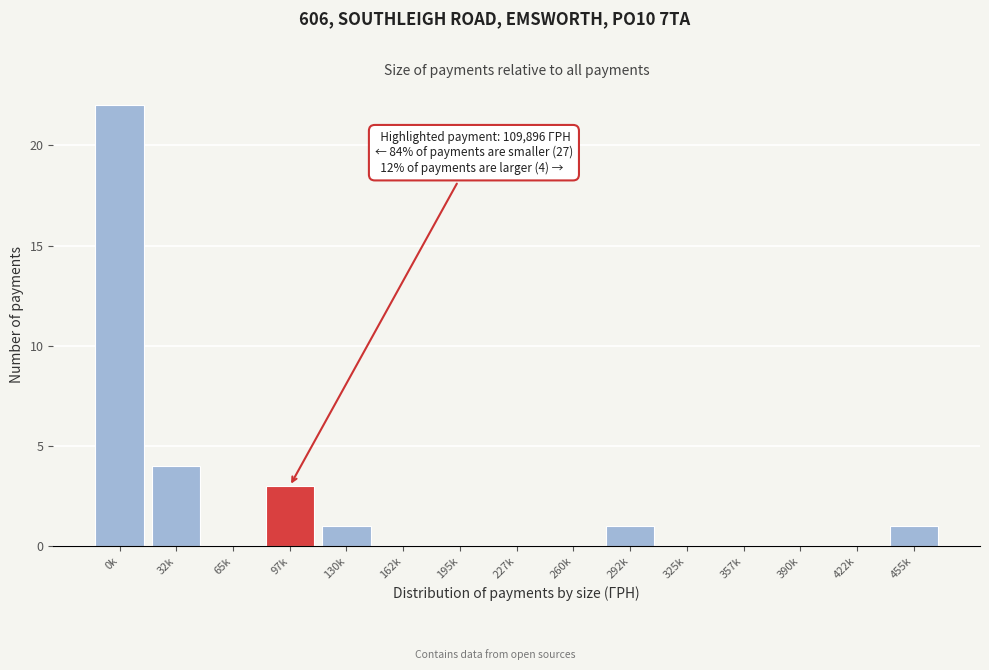

Reading right to left, transcribe all the data shown in this chart.

455k=1	422k=0	390k=0	357k=0	325k=0	292k=1	260k=0	227k=0	195k=0	162k=0	130k=1	97k=3	65k=0	32k=4	0k=22